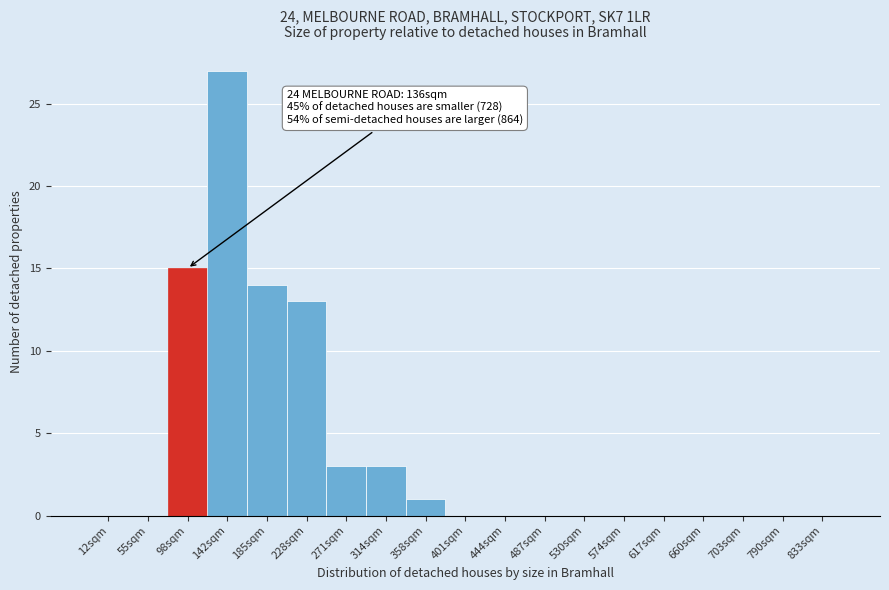

Reading left to right, list all the values displayed in this chart.

12sqm=0	55sqm=0	98sqm=15	142sqm=27	185sqm=14	228sqm=13	271sqm=3	314sqm=3	358sqm=1	401sqm=0	444sqm=0	487sqm=0	530sqm=0	574sqm=0	617sqm=0	660sqm=0	703sqm=0	790sqm=0	833sqm=0